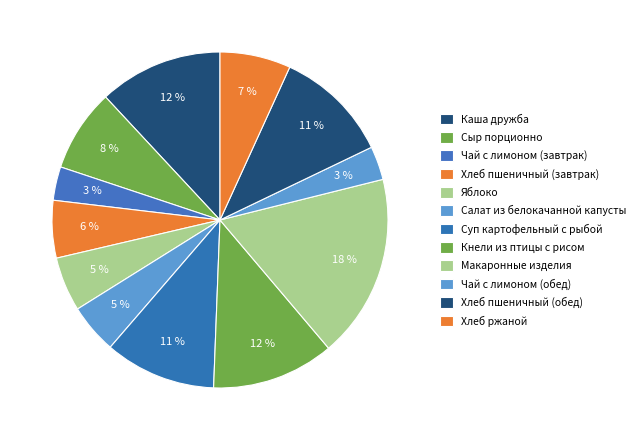

Count the number of slices in the pie.

12